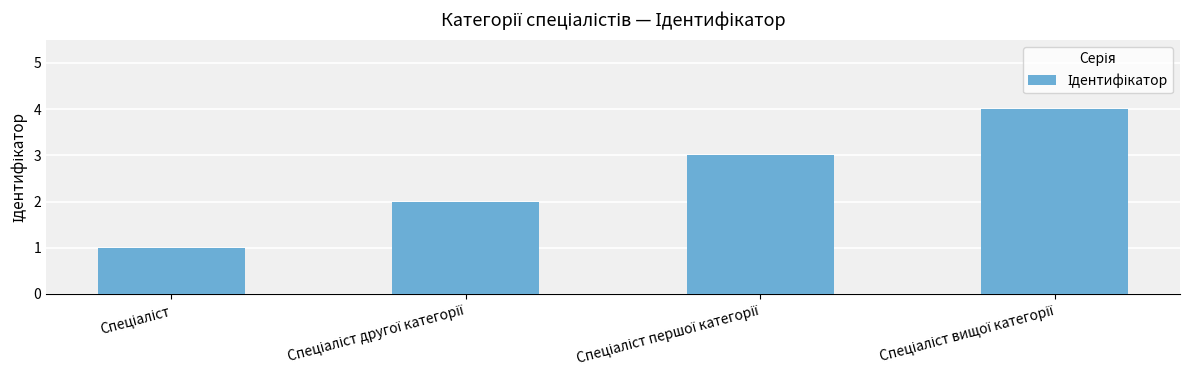

What is the maximum value shown in the chart?

4